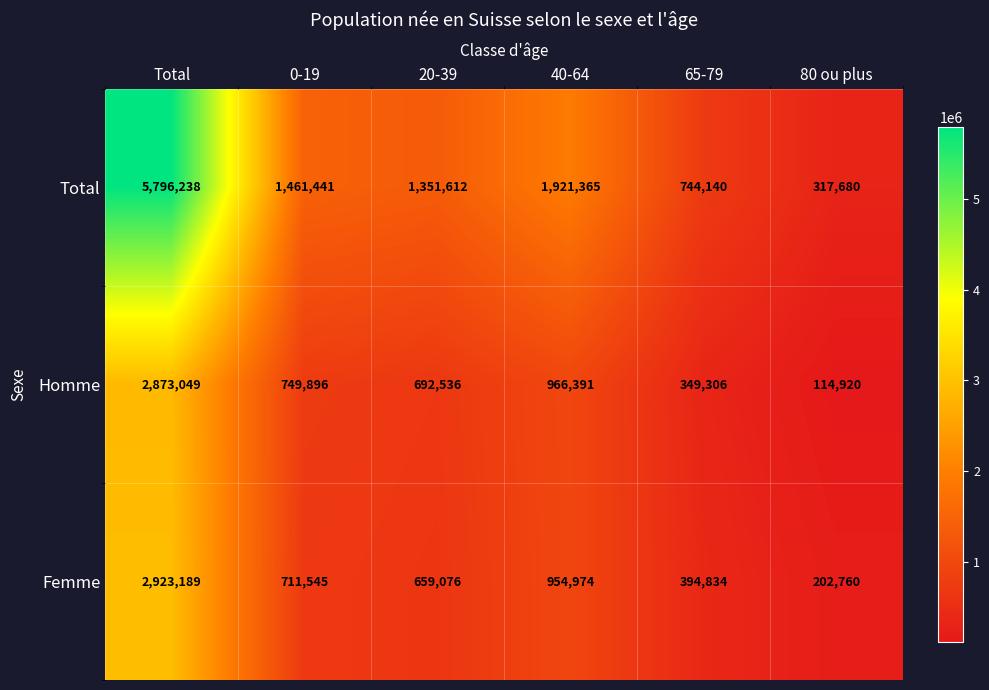

What is the sum of the Femme values at 0-19 and 80 ou plus?

914305